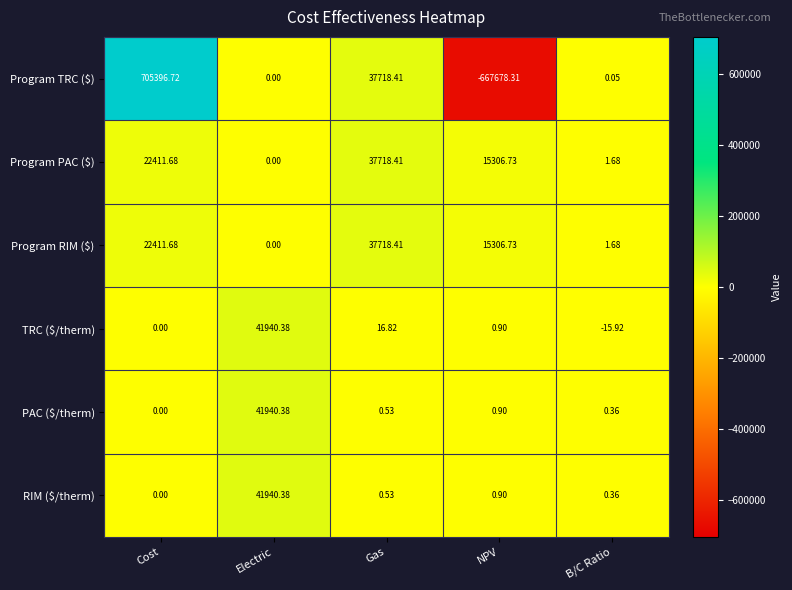

Which series has the largest range (max minus min)?

Program TRC ($)